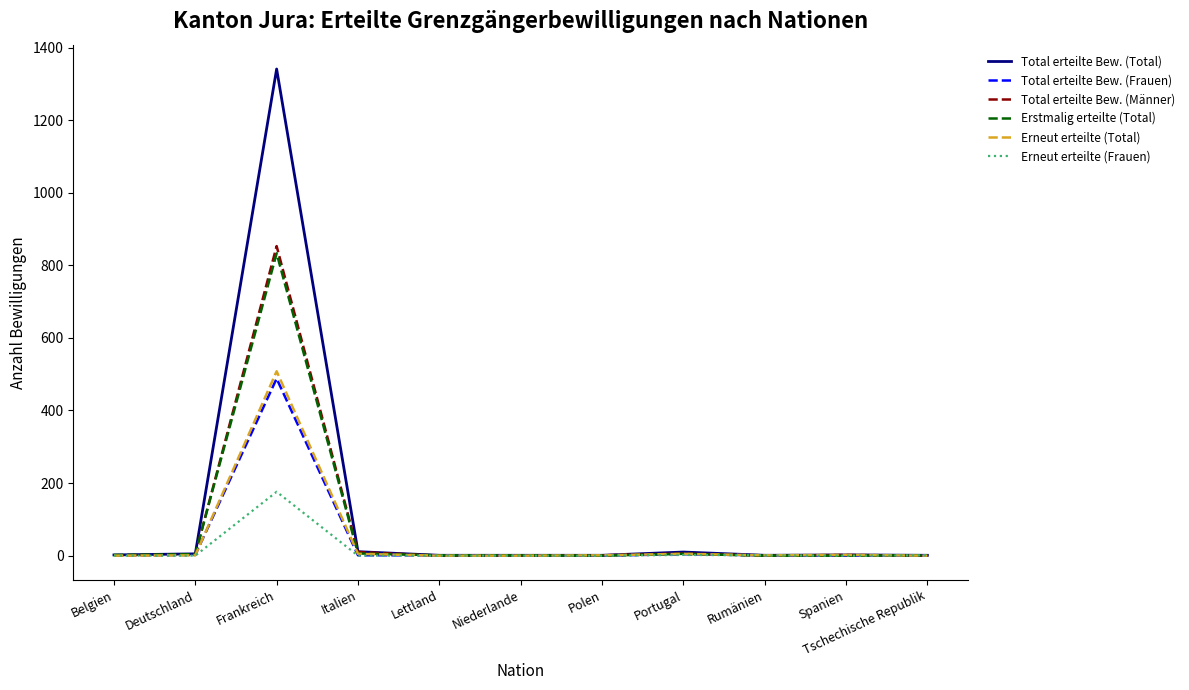

Which series has the largest range (max minus min)?

Total erteilte Bew. (Total)